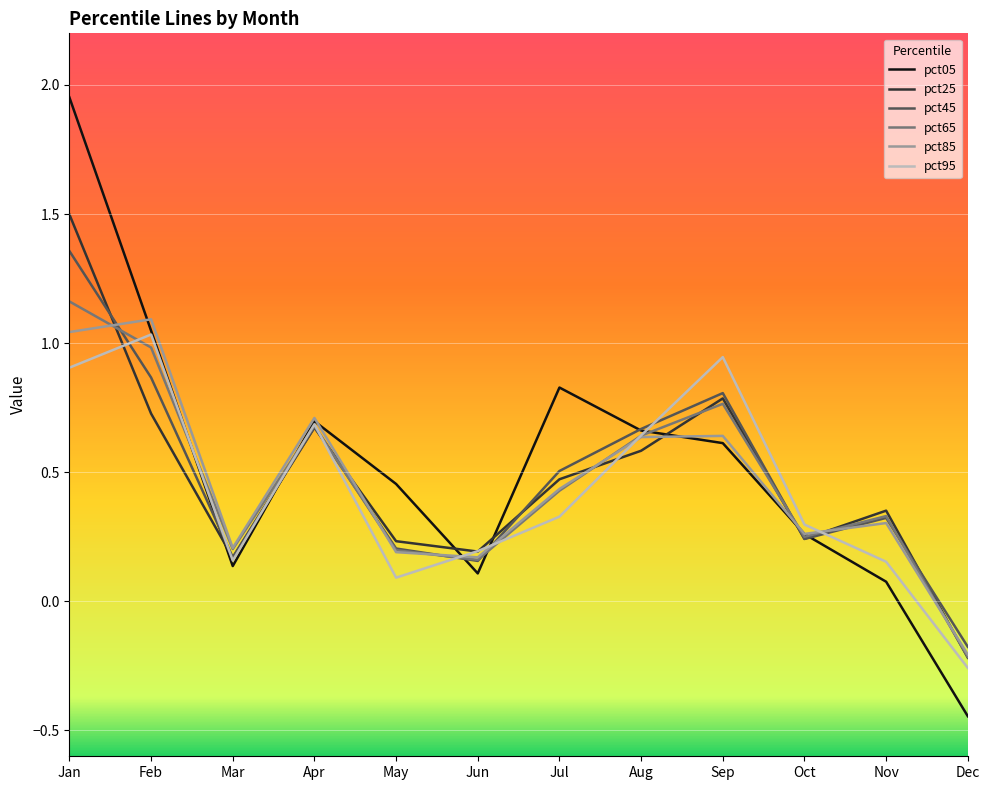

What is the difference between the second highest and minimum values in the pct05 series?

1.5